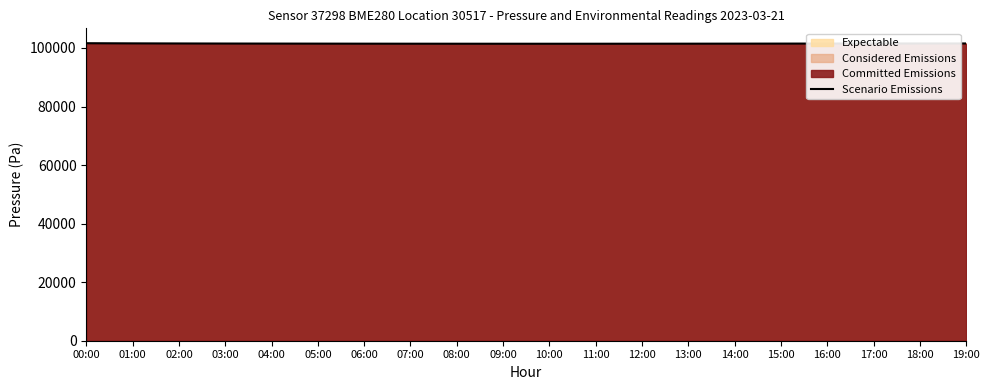

True or false: the data shows 101462.4 at 13:00.

True